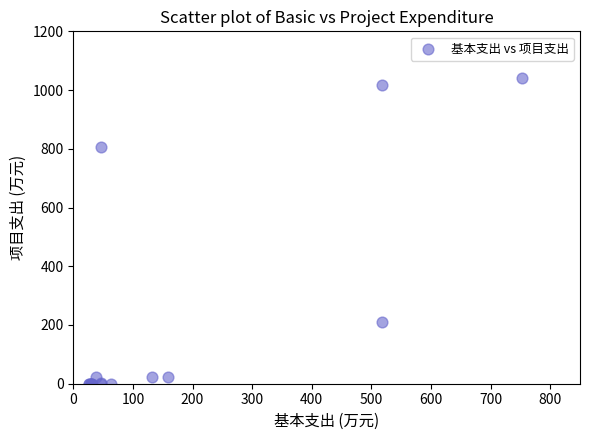

What Y value in the scatter plot is closest to 519?

806.9